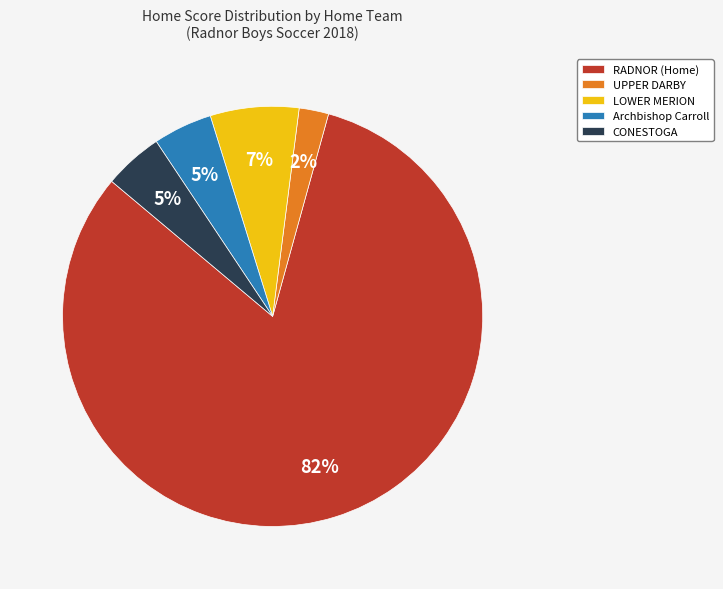

Is there any slice that represents more than half of the pie?

Yes